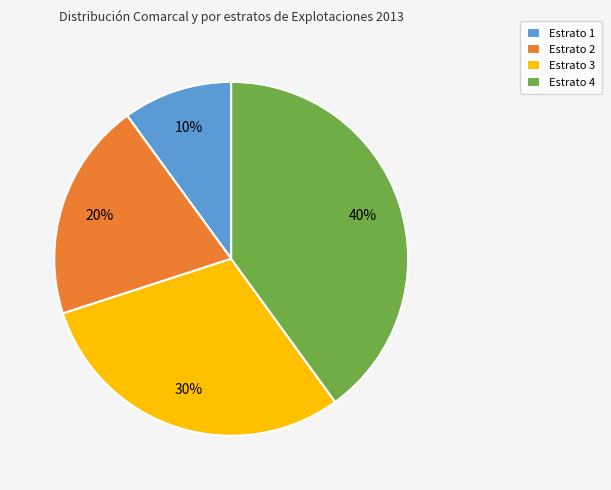

Is it true that Estrato 1 is 5% of the pie?

False